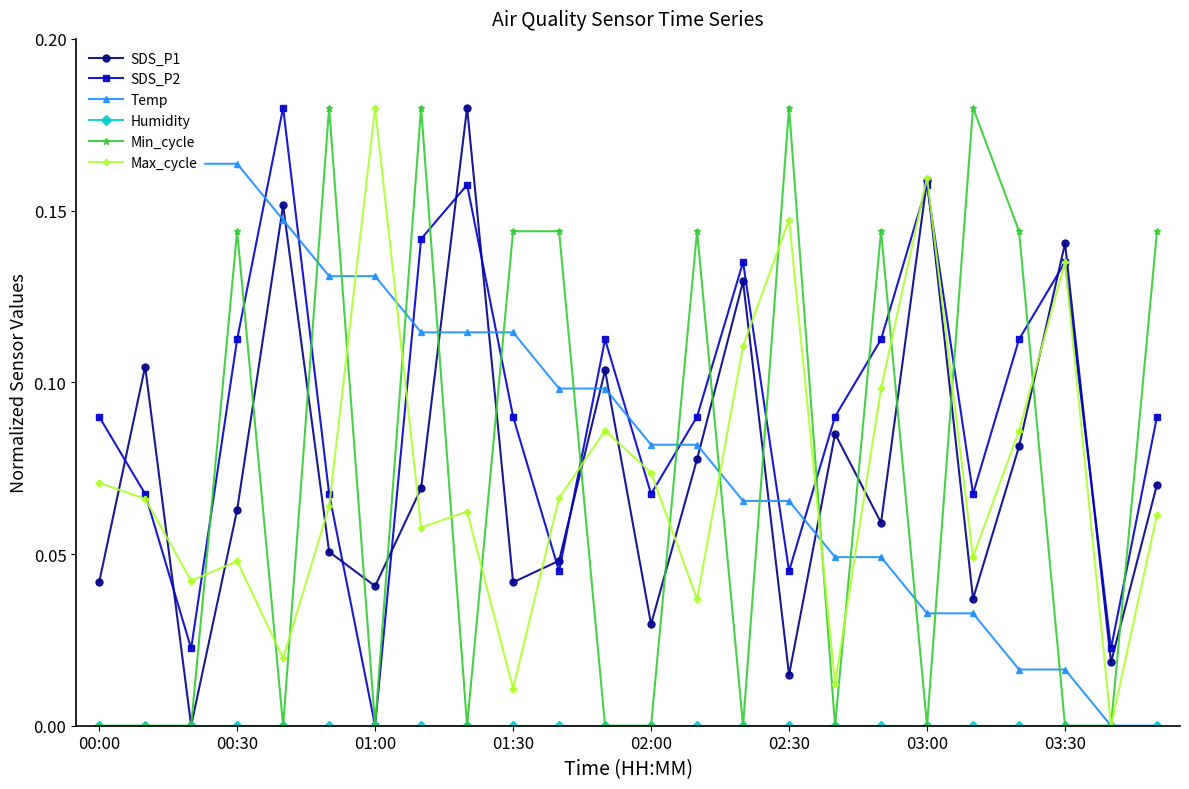

What are all the series names shown in the legend?

SDS_P1, SDS_P2, Temp, Humidity, Min_cycle, Max_cycle